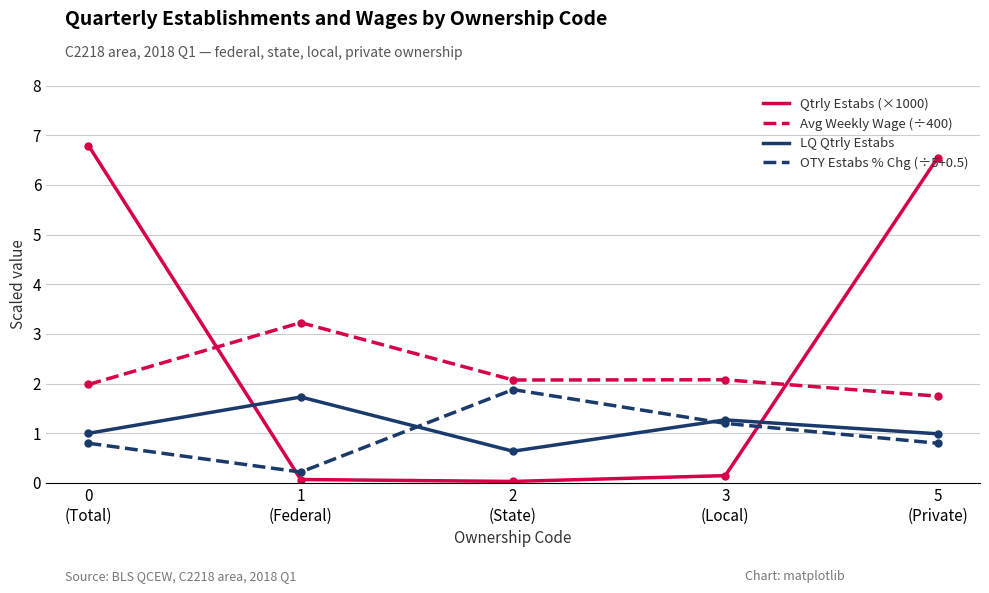

What is the maximum value shown in the chart?

6.8